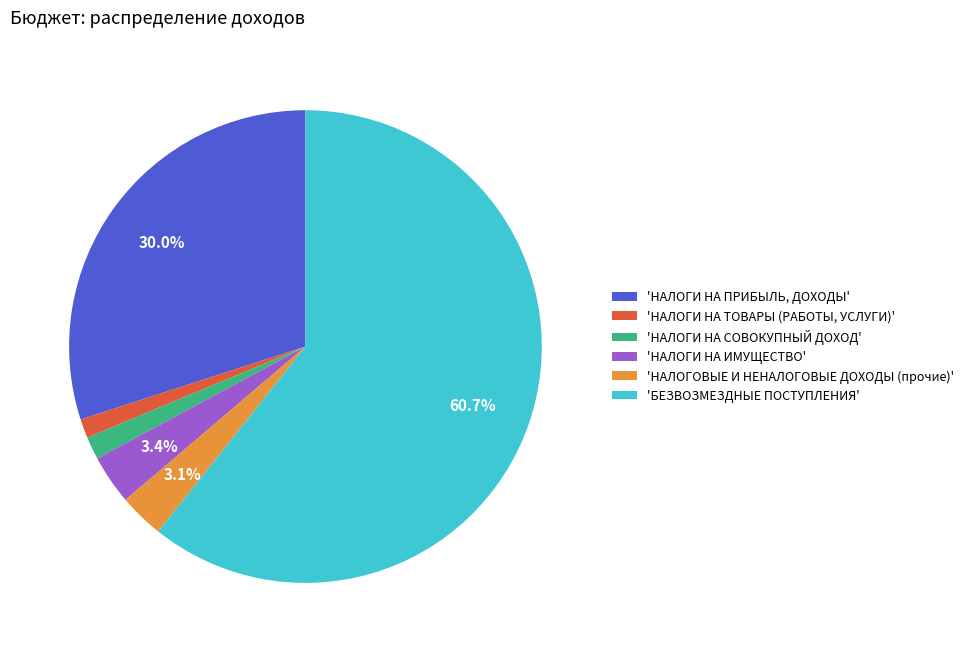

Which category has the biggest portion of the pie?

'БЕЗВОЗМЕЗДНЫЕ ПОСТУПЛЕНИЯ'